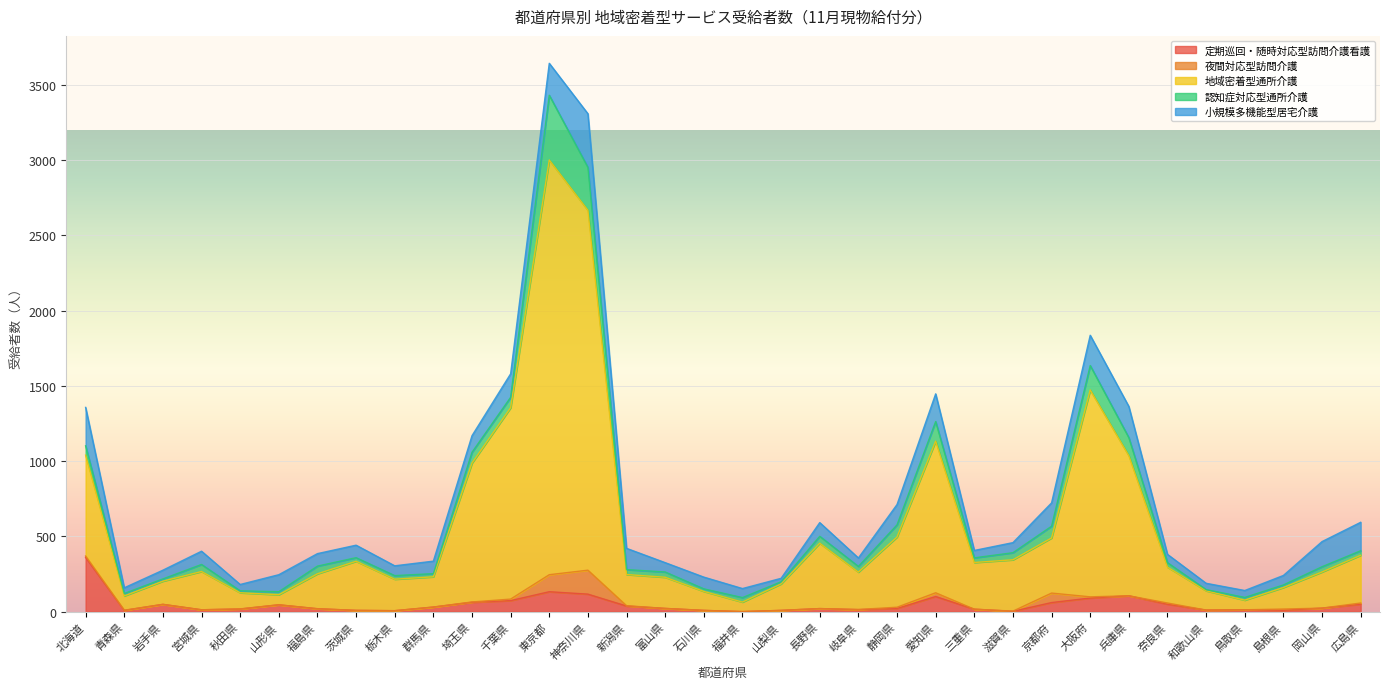

True or false: 小規模多機能型居宅介護 and 夜間対応型訪問介護 cross at least once.

False